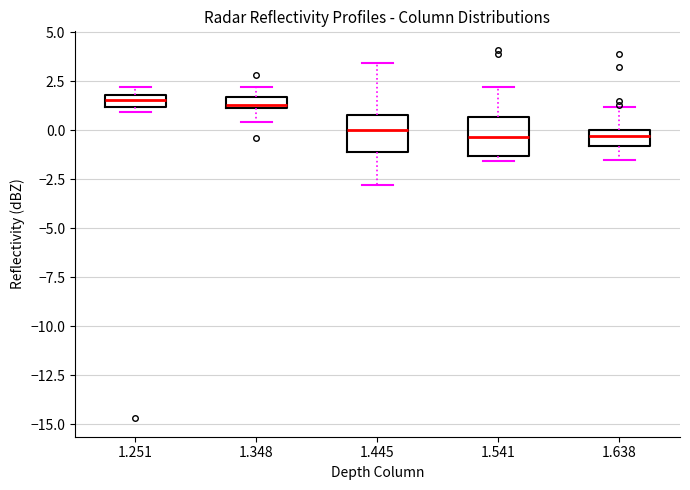

Where is the upper edge of the box at x = 1.251 on the y-axis? The values are not printed on the chart, so give them approximately, as read against the axis.

2.0